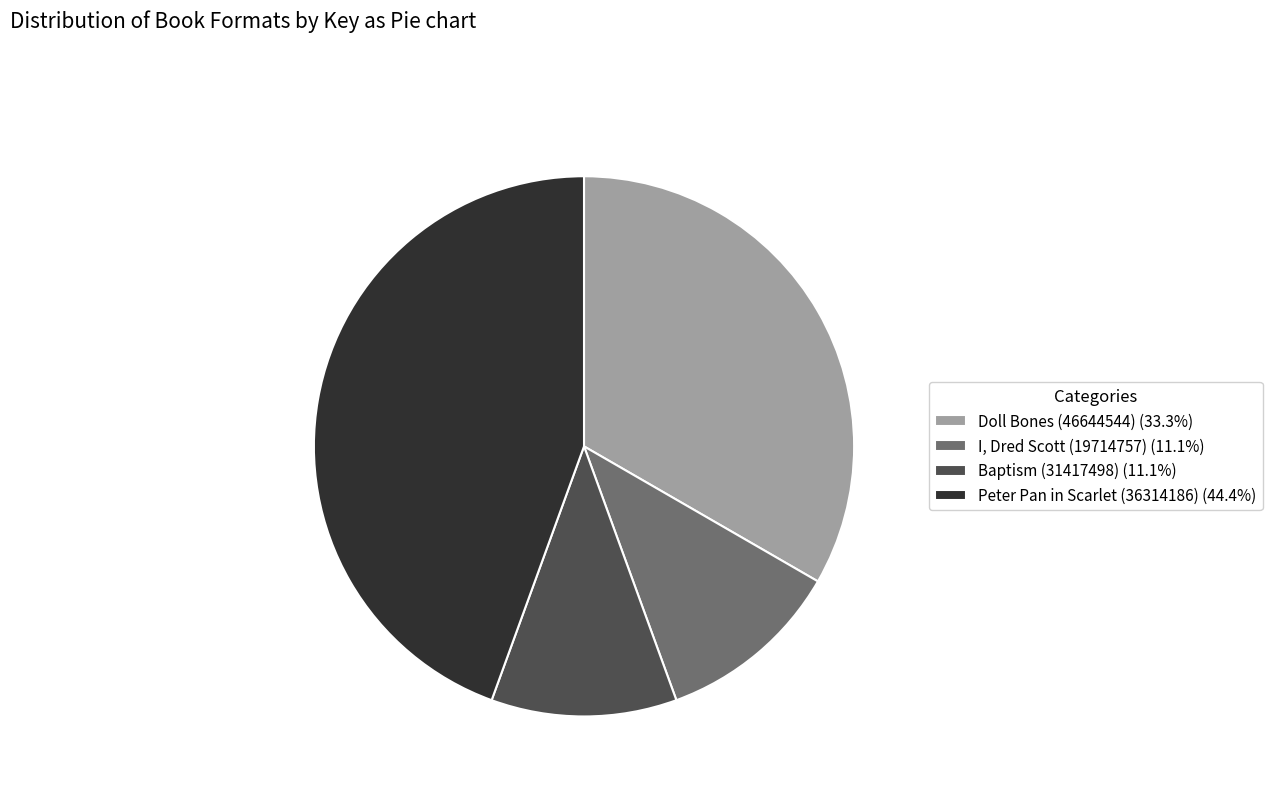

Is it true that Baptism (31417498) is 3% of the pie?

False